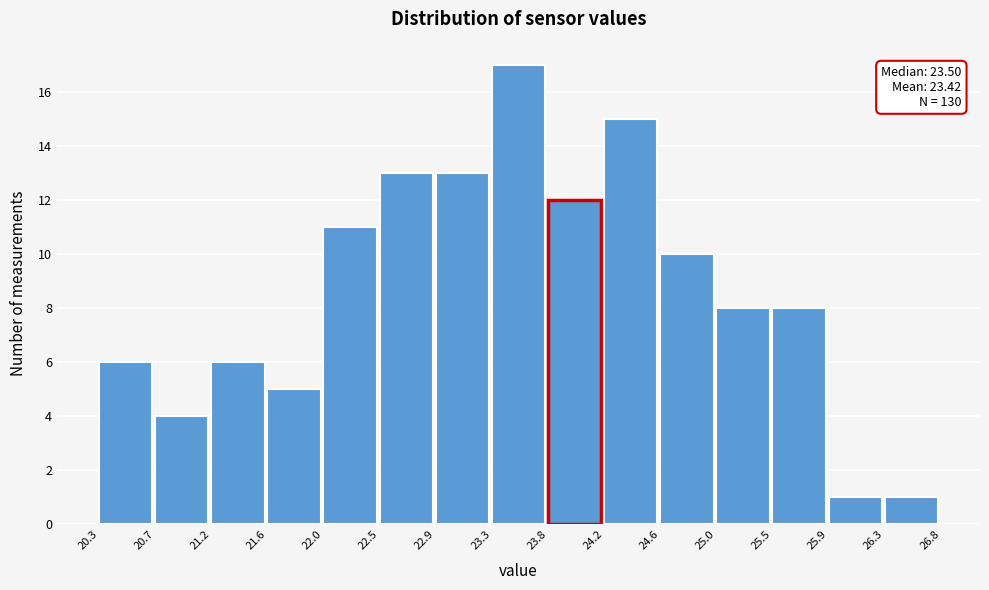

Over which range of the x-axis is the bar tallest?

23.3 to 23.8